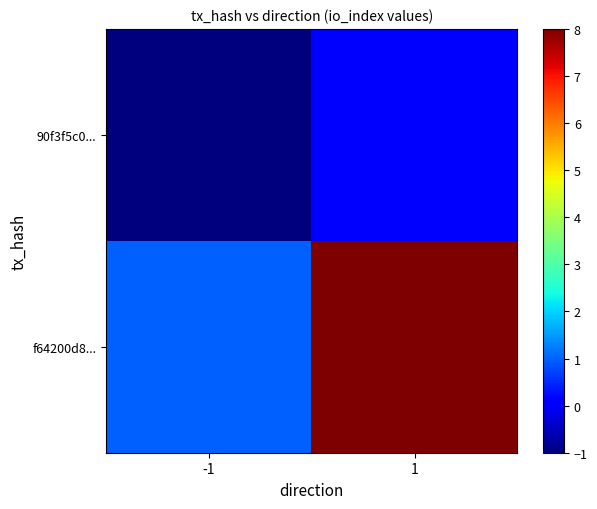

List the series in order of their overall mean, highest first.

f64200d8..., 90f3f5c0...